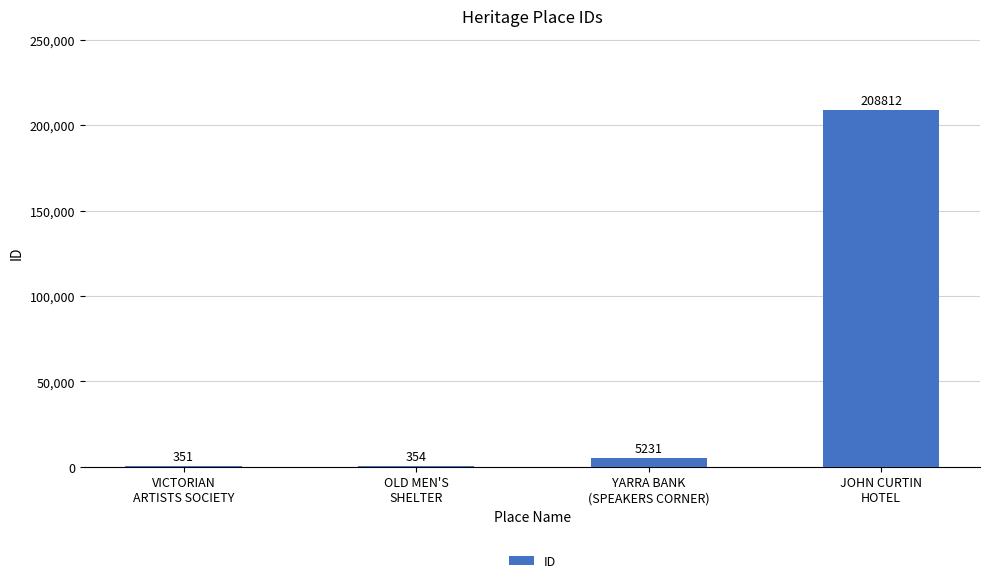

What is the greatest value displayed?

208812